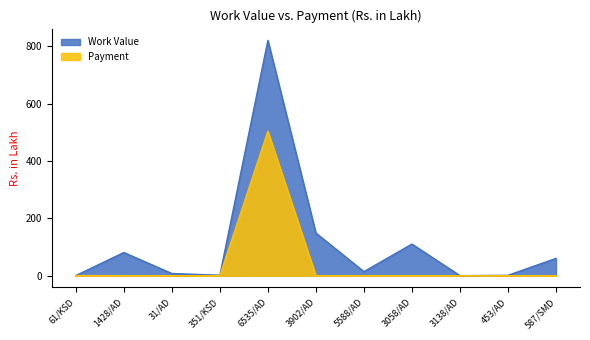

How many positive values does the Payment series have?

2